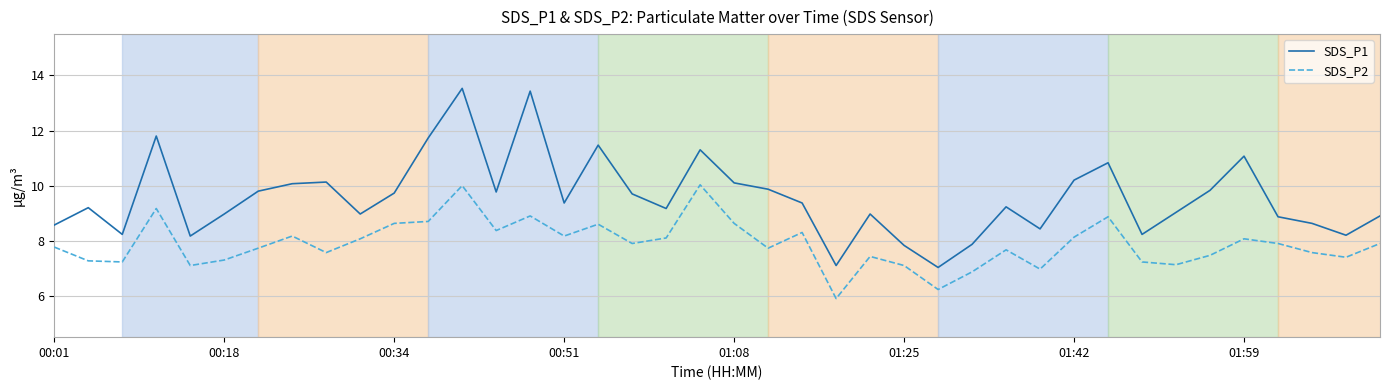

Rank the series by their average value, from lowest to highest.

SDS_P2, SDS_P1